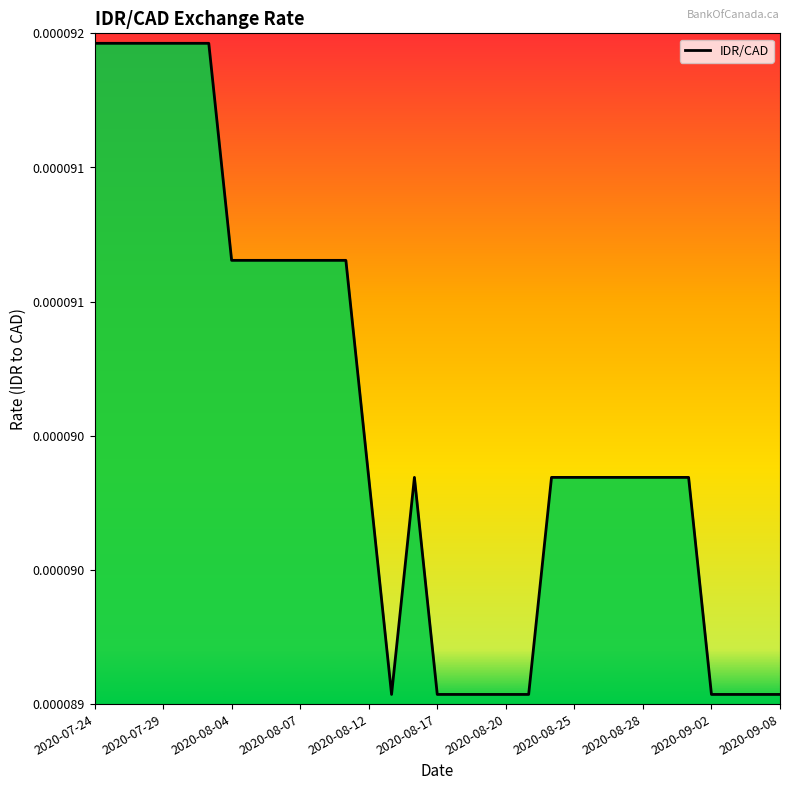

Which label corresponds to the largest value in the chart?

2020-07-24